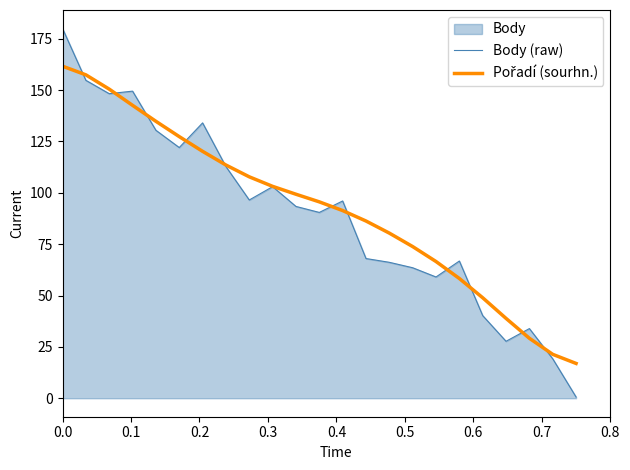

Which series has the largest range (max minus min)?

Body (raw)